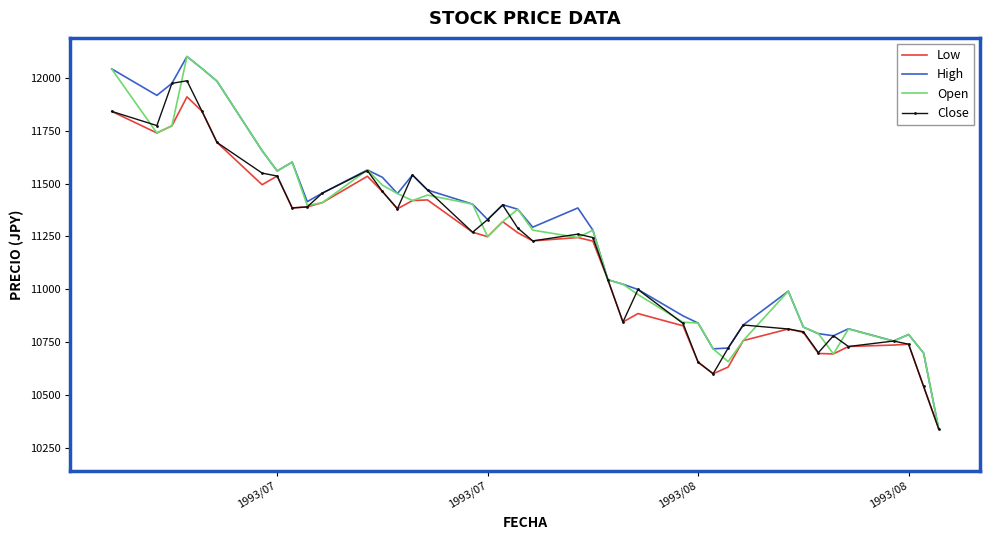

What is the highest value of the Low series?

11911